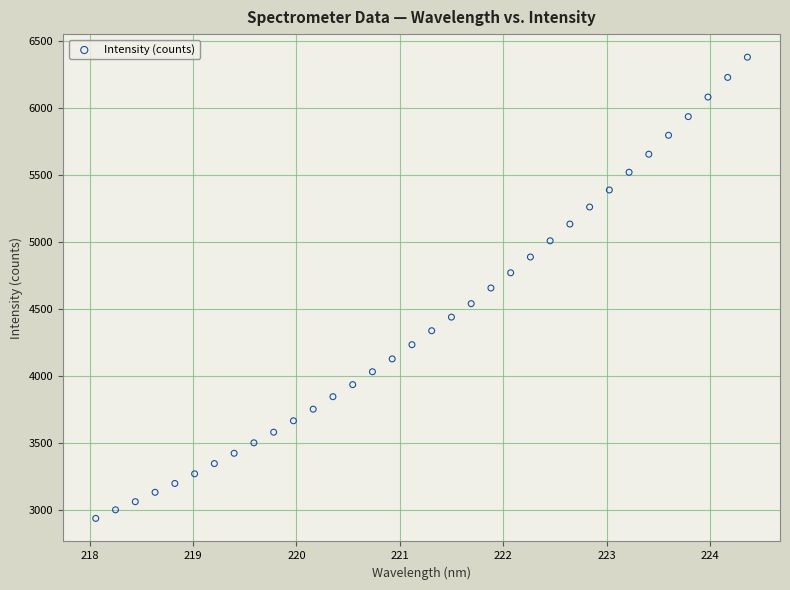

What is the range of Y values (max minus min)?

3447.0